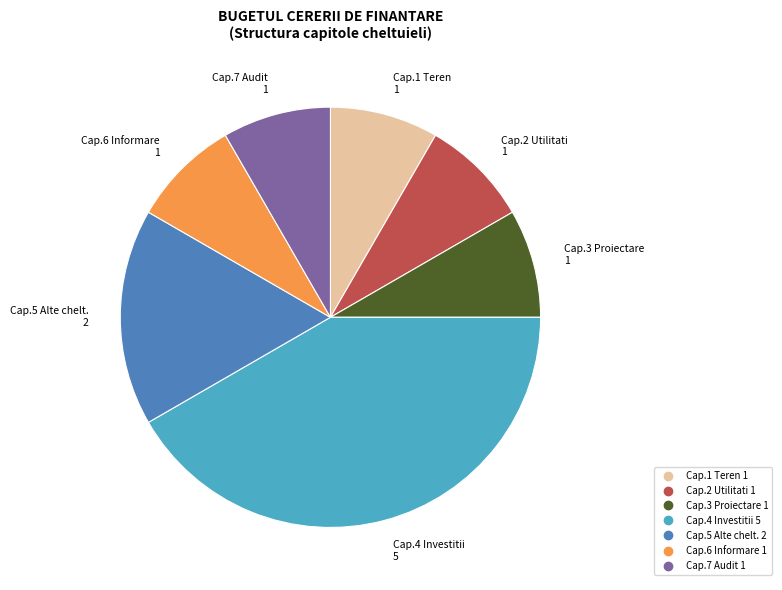

Is there any slice that represents more than half of the pie?

No